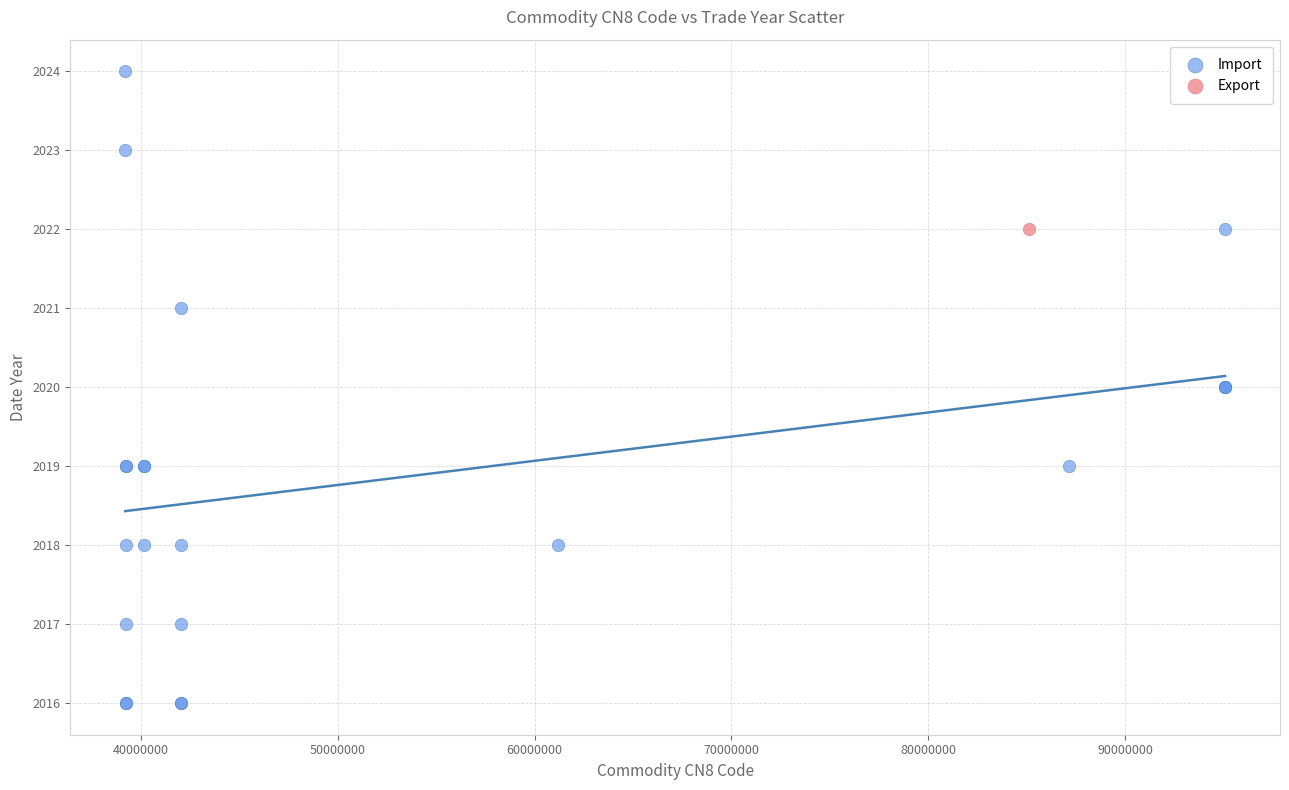

What are all the series names shown in the legend?

Import, Export